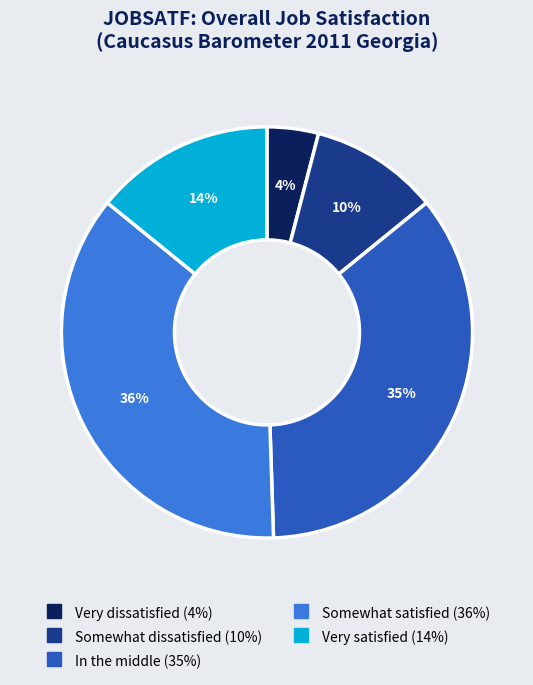

To the nearest percent, what is the difference between the largest and smallest slice percentages?

32%